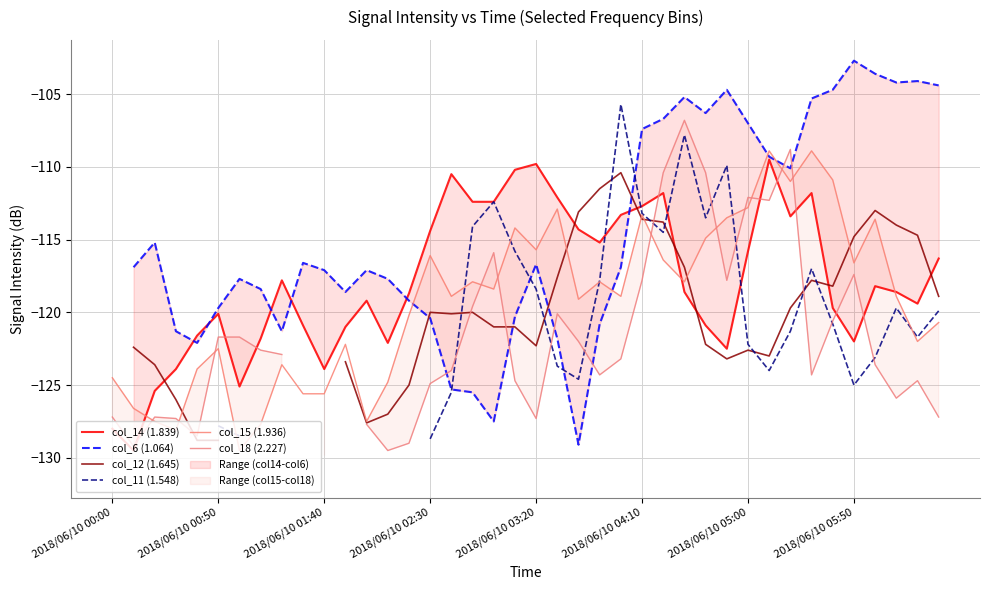

What is the lowest value of the col_15 (1.936) series?

-129.5